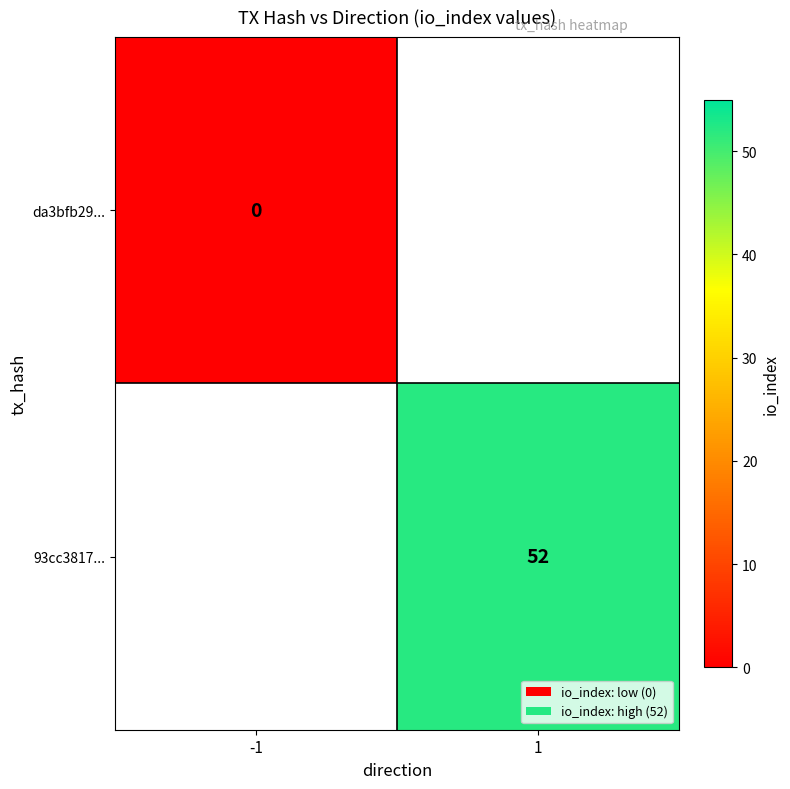

True or false: 93cc3817... has a value of 16 at 1.

False